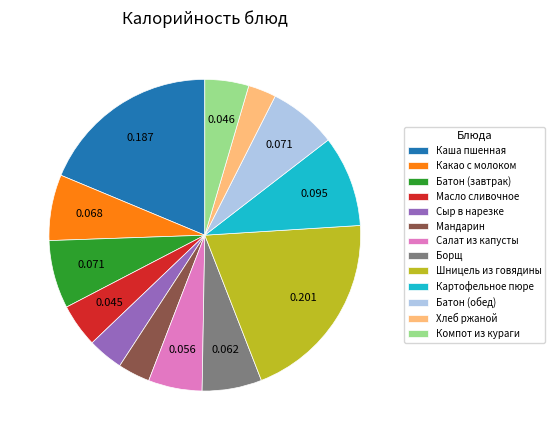

Is there a majority slice in this chart?

No